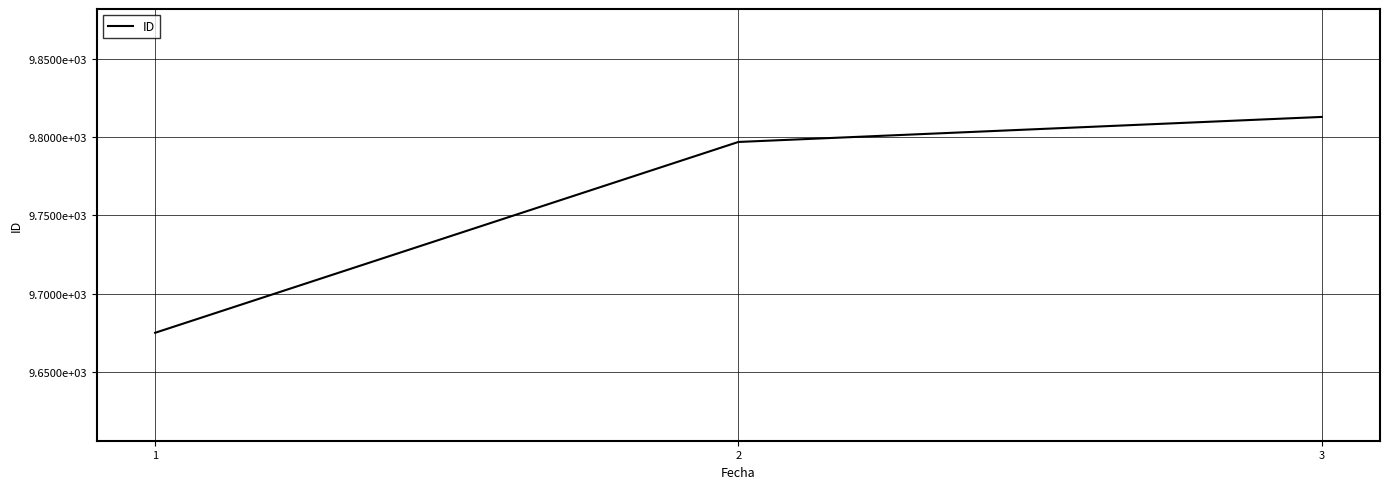

Reading left to right, transcribe all the data shown in this chart.

1=9675	2=9797	3=9813